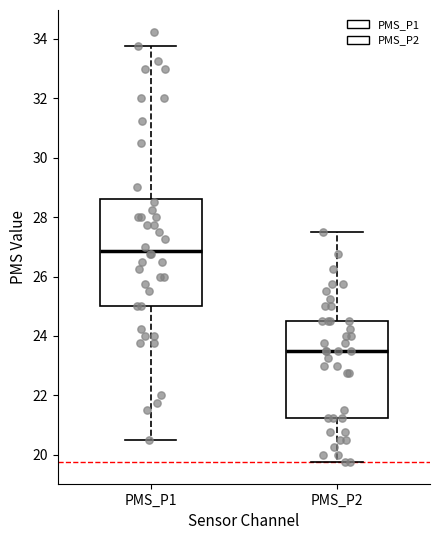

Reading left to right, transcribe this box plot: for each box, give where its median line is, the range the box spans, and where its two whiskers end, as read against the y-axis. The values are not printed on the chart, so give them approximately, as read against the axis.

PMS_P1: median 26.8, box 25.0 to 28.6, whiskers 20.6 to 33.8
PMS_P2: median 23.6, box 21.2 to 24.6, whiskers 19.8 to 27.6